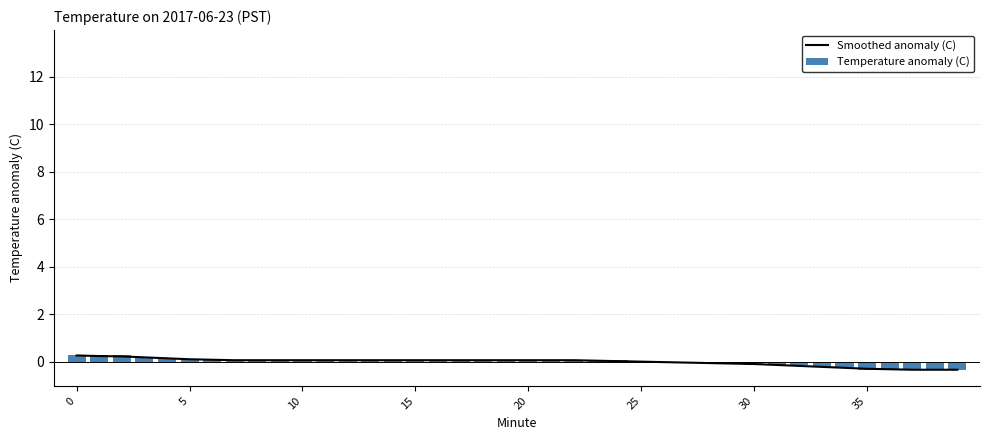

How many data points in Temperature anomaly (C) are above 0?

25